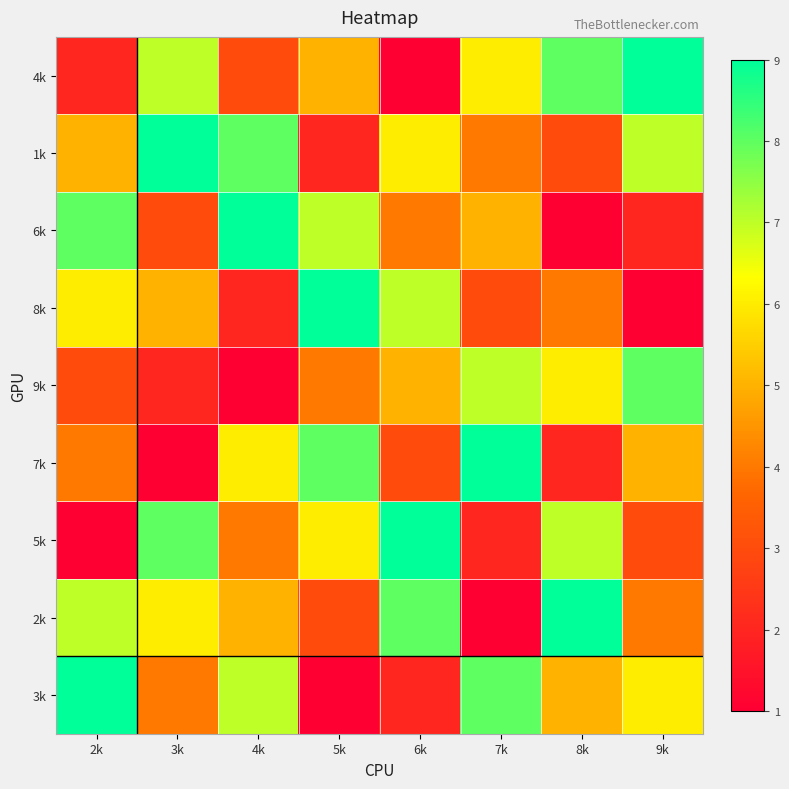

What is the spread (max minus min) of values at 6k?

8